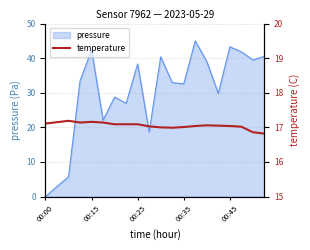

What is the approximate value at 7?

17.1